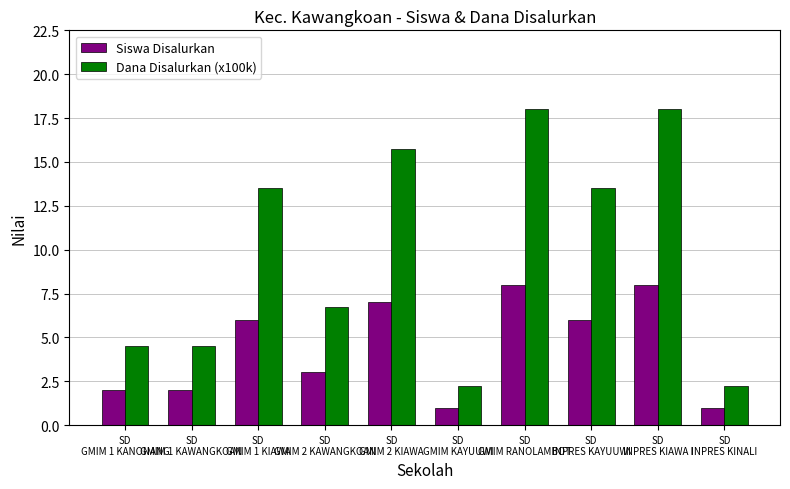

What are all the series names shown in the legend?

Siswa Disalurkan, Dana Disalurkan (x100k)